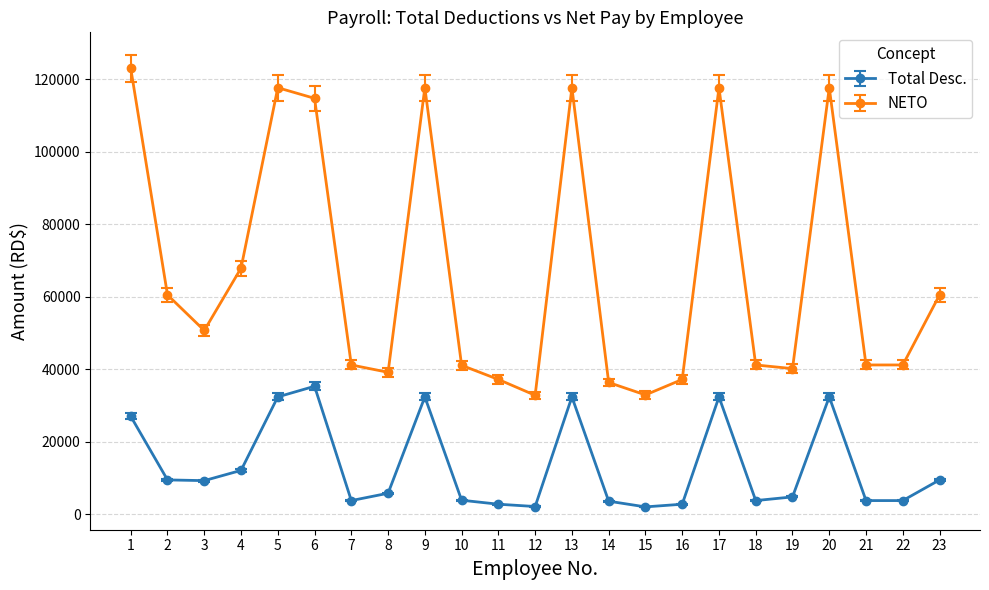

Does the chart display data point markers on the line(s)?

Yes